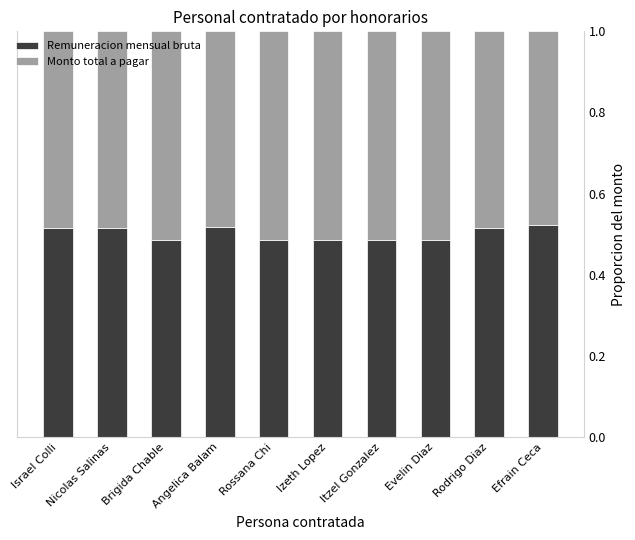

What is the total value across all series at Itzel Gonzalez?

1.0